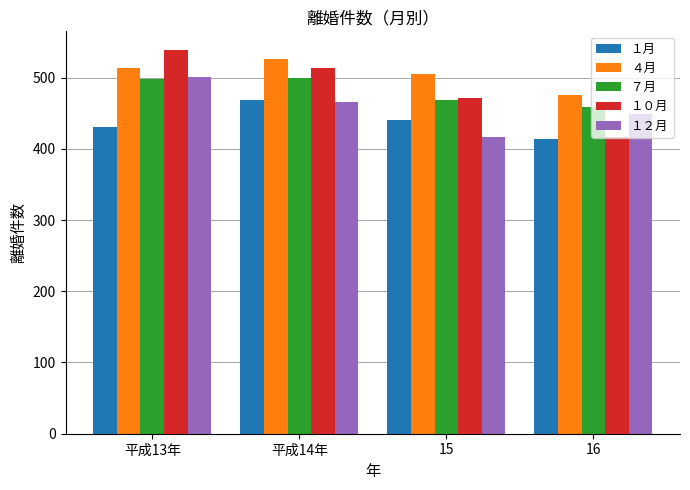

What is the sum of the １２月 values at 16 and 平成13年?

950